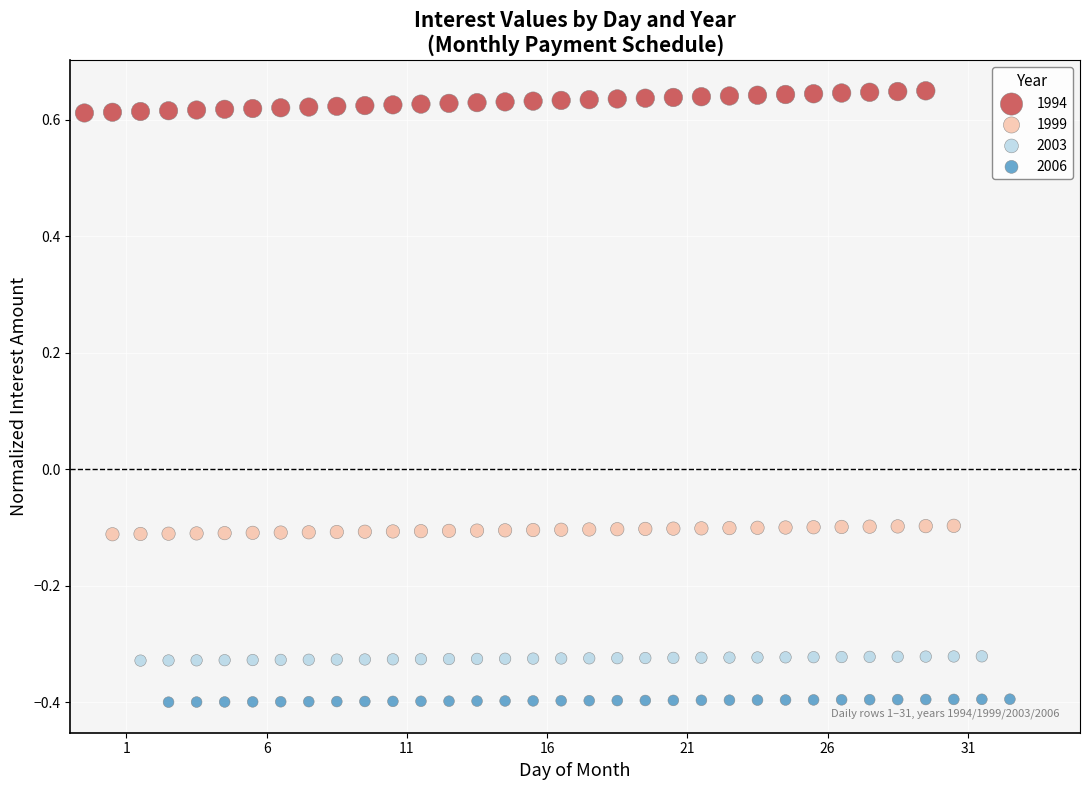

Which series has the widest spread of Y values?

1994